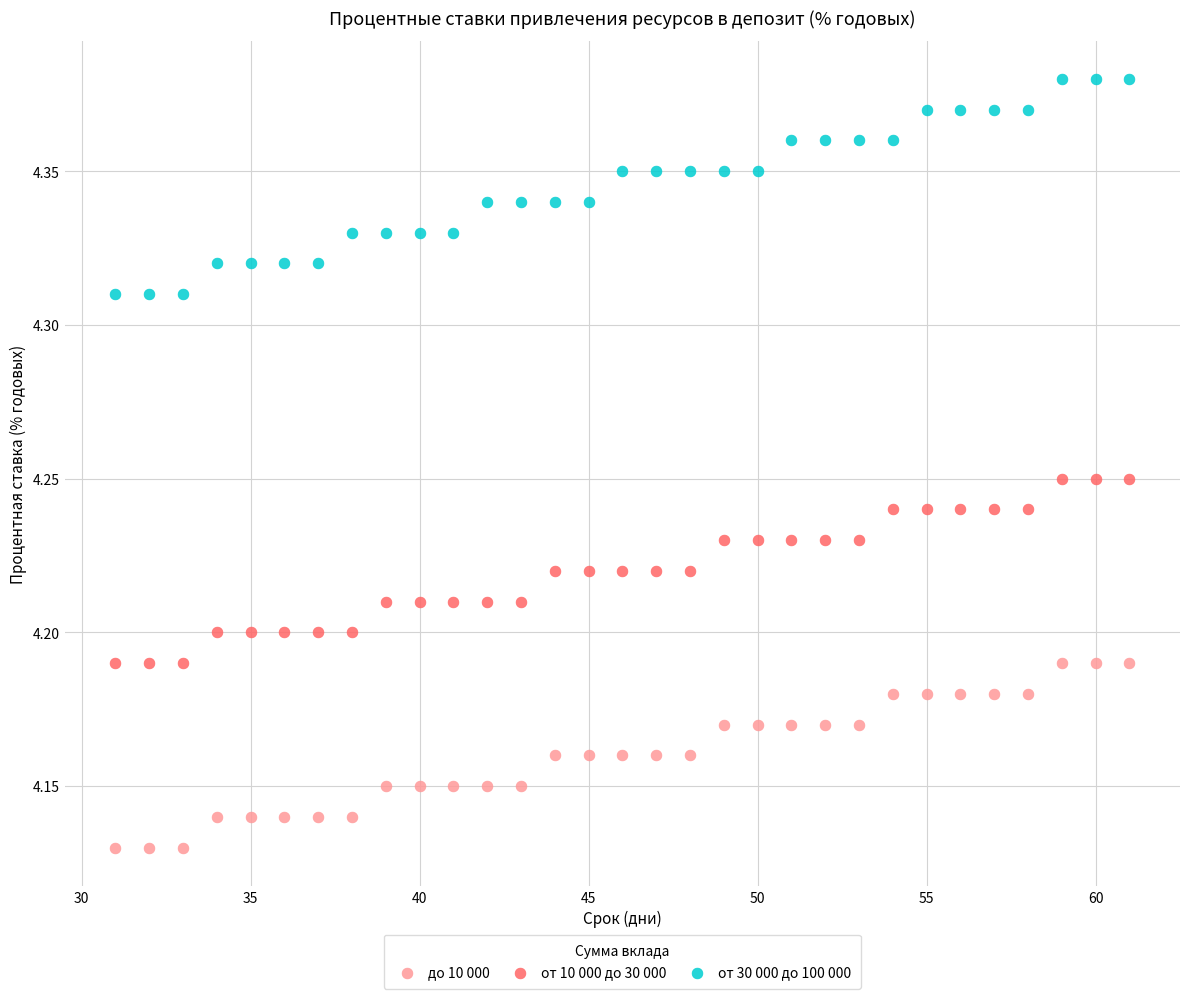

What are all the series names shown in the legend?

до 10 000, от 10 000 до 30 000, от 30 000 до 100 000